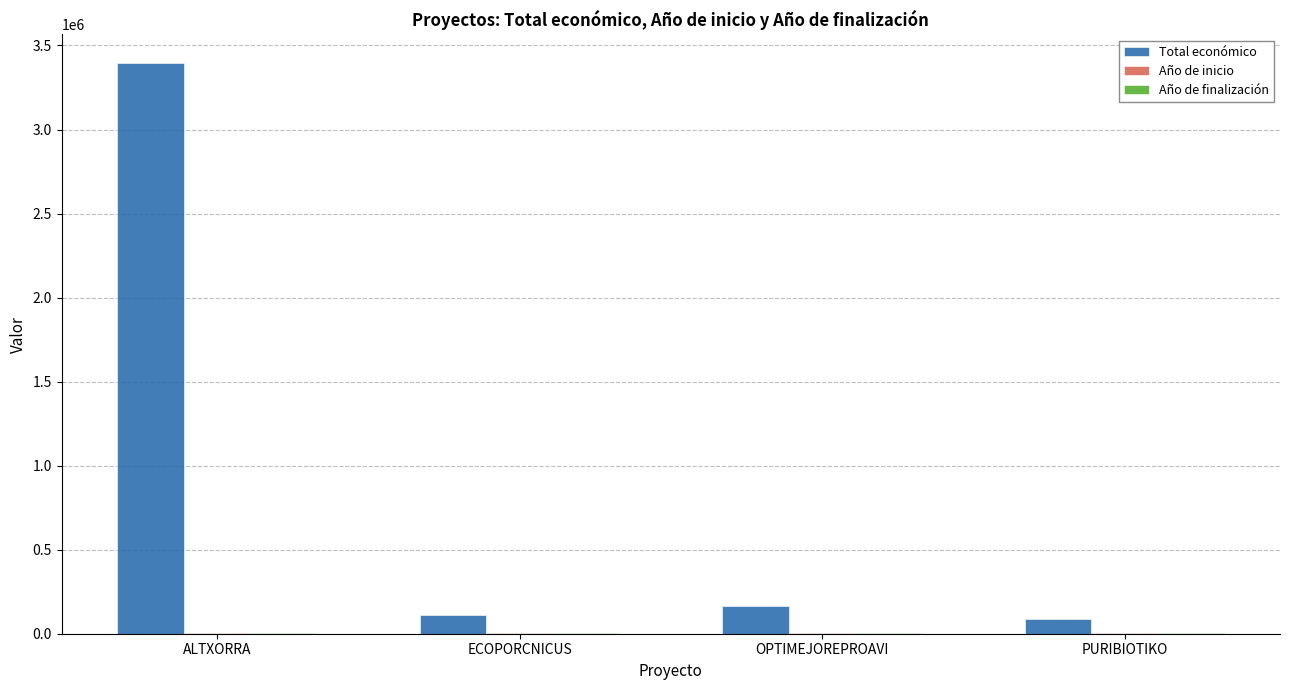

The Total económico series shows 3395986 at ALTXORRA. True or false?

True